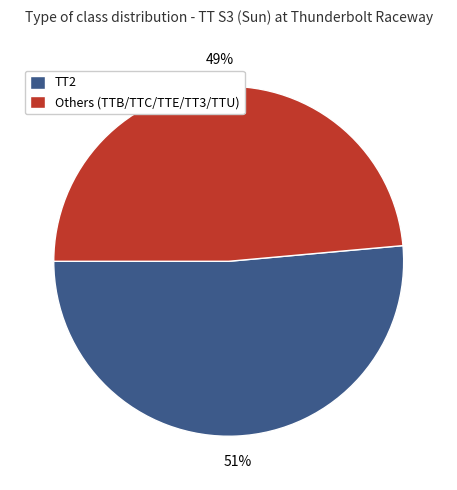

Which category has the smallest portion of the pie?

Others (TTB/TTC/TTE/TT3/TTU)